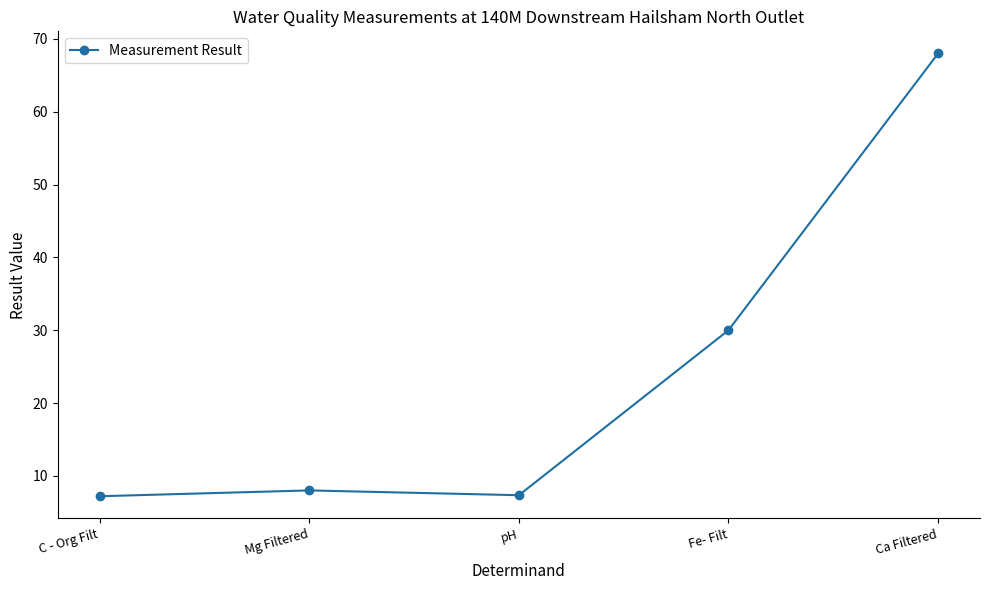

Which has a higher value, Fe- Filt or C - Org Filt?

Fe- Filt